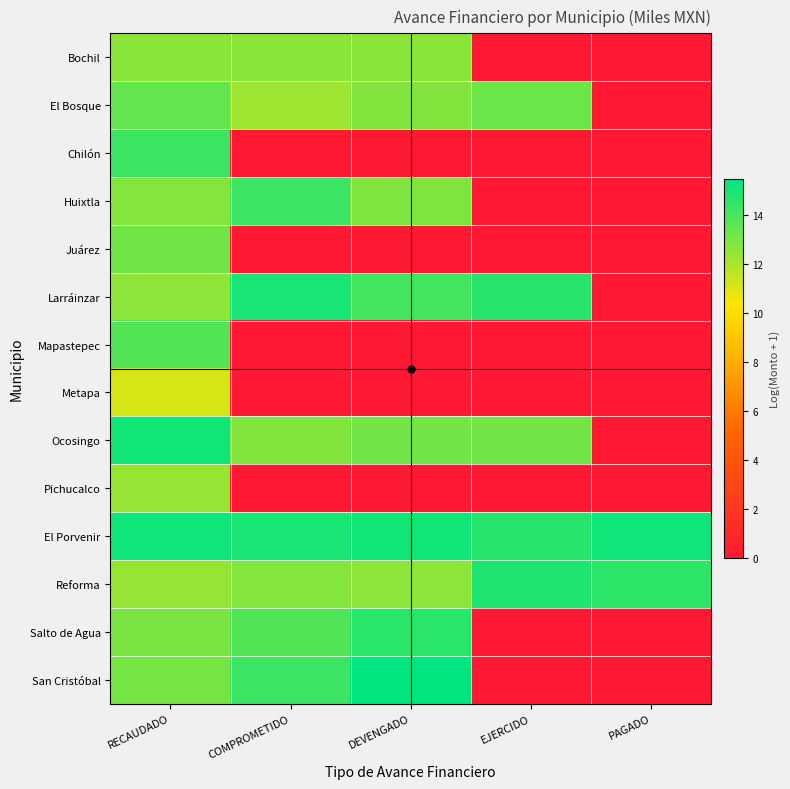

Which has a higher value, DEVENGADO or PAGADO?

DEVENGADO